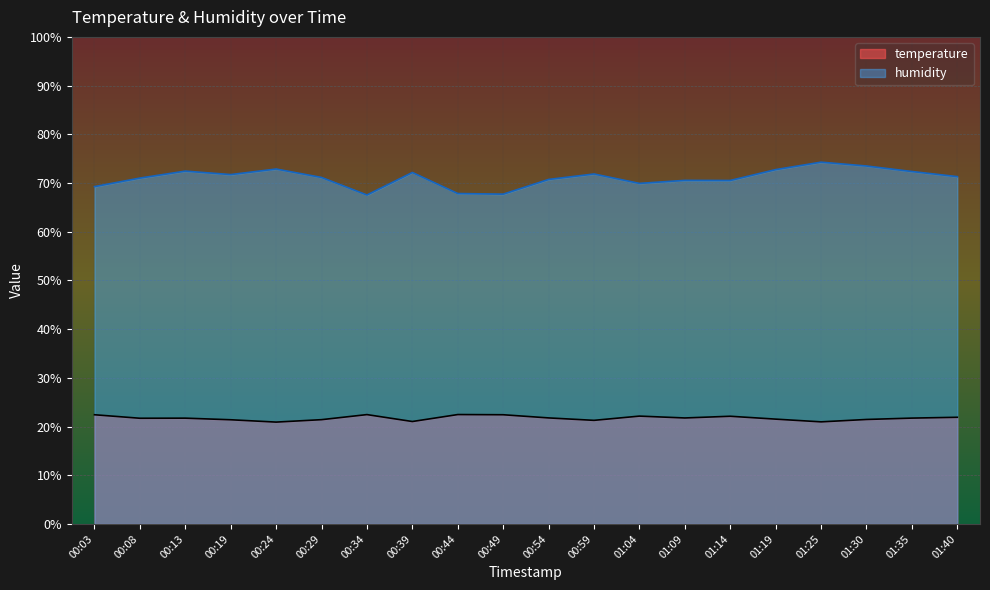

Where is temperature nearest to the value 21?

00:39